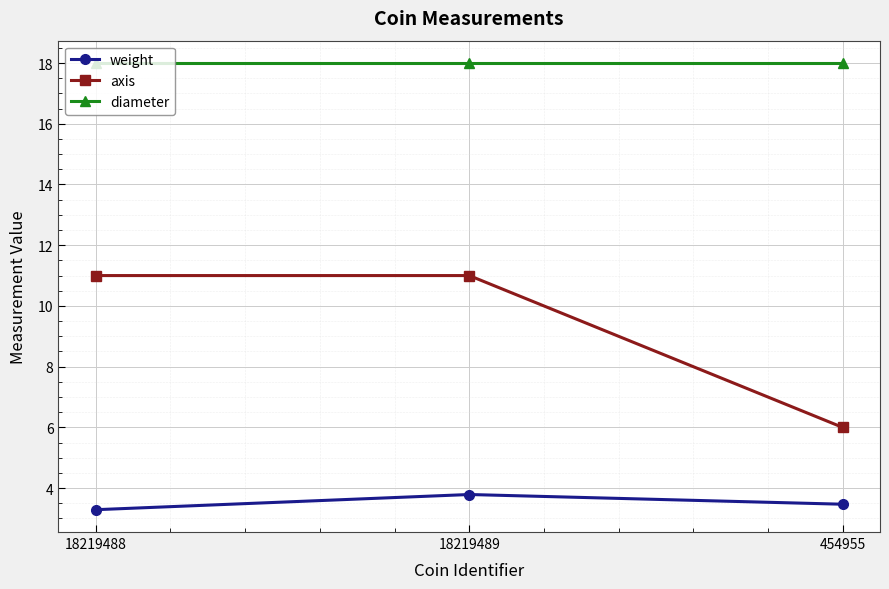

Reading left to right, list all the values displayed in this chart.

weight: 18219488=3.3	18219489=3.8	454955=3.5
axis: 18219488=11.0	18219489=11.0	454955=6.0
diameter: 18219488=18.0	18219489=18.0	454955=18.0